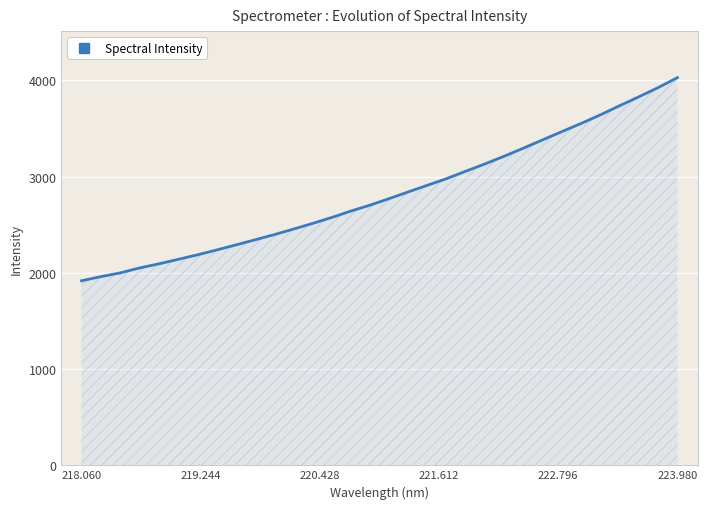

What is the difference between the maximum and minimum values?

2110.6